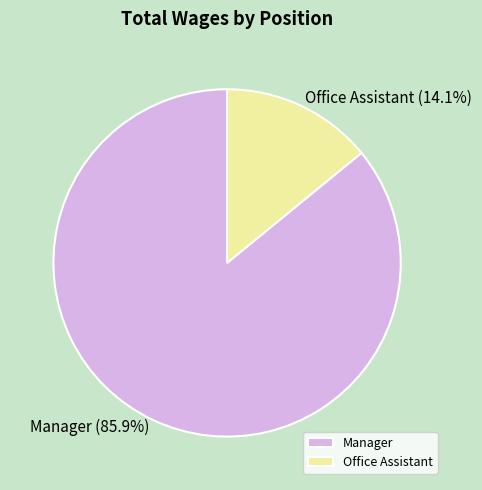

What is the smallest slice in the pie chart?

Office Assistant